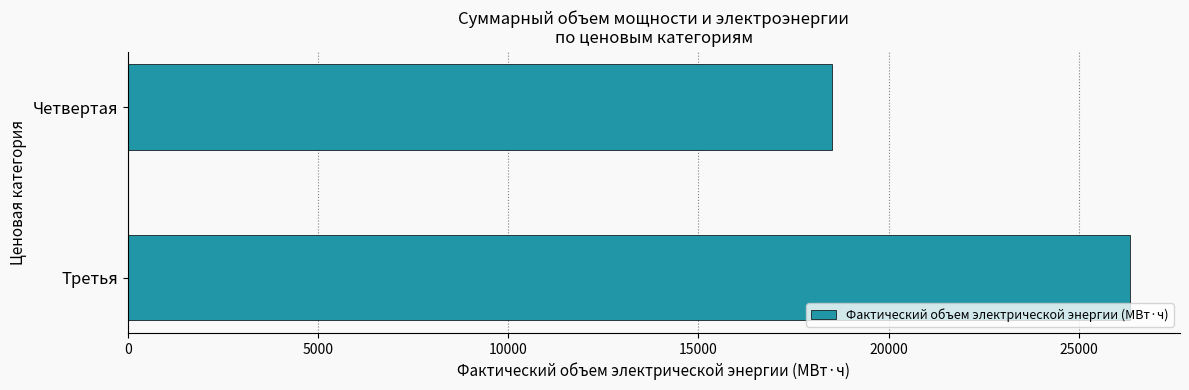

Is it true that the value at Третья is 43622.9?

False